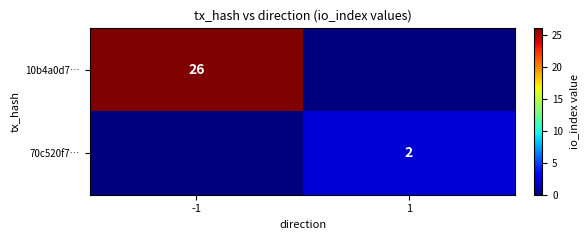

Which has a higher value, -1 or 1?

-1